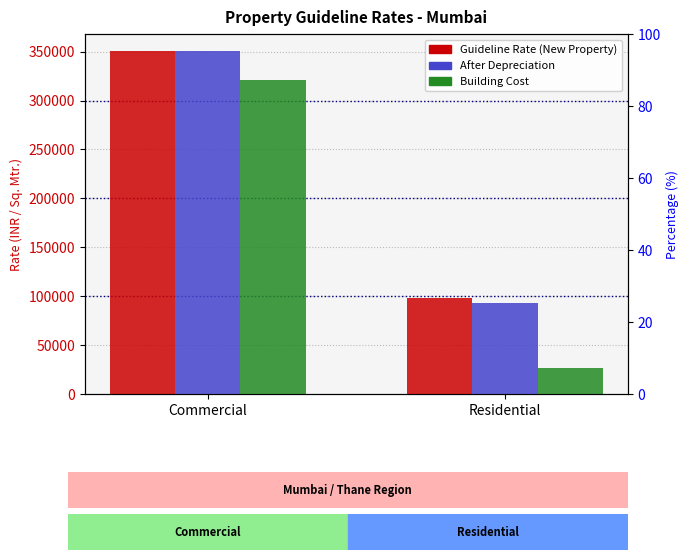

Read the After Depreciation value at Residential.

93061.0